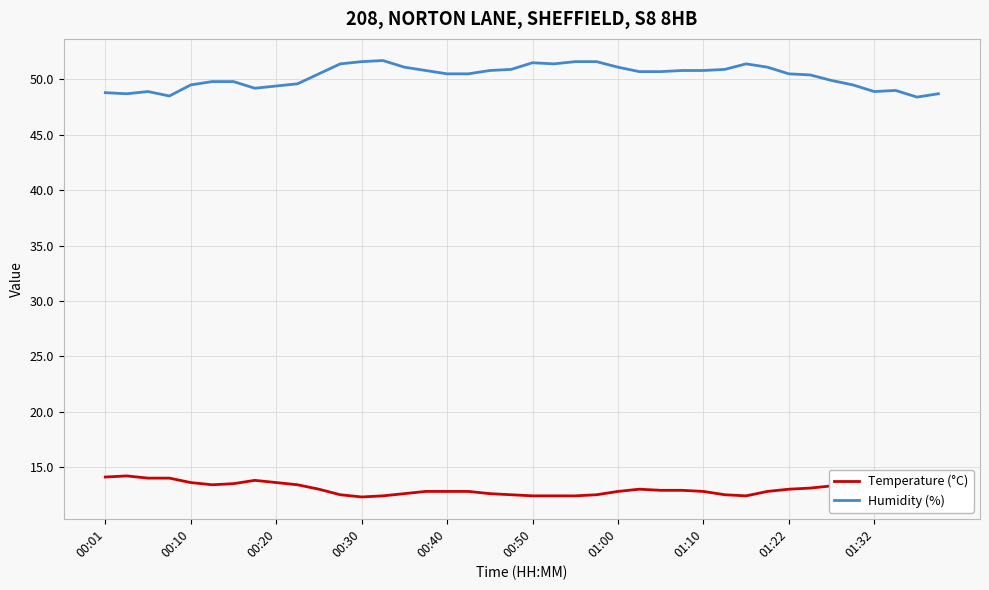

Rank the series by their maximum value, from lowest to highest.

Temperature (°C), Humidity (%)